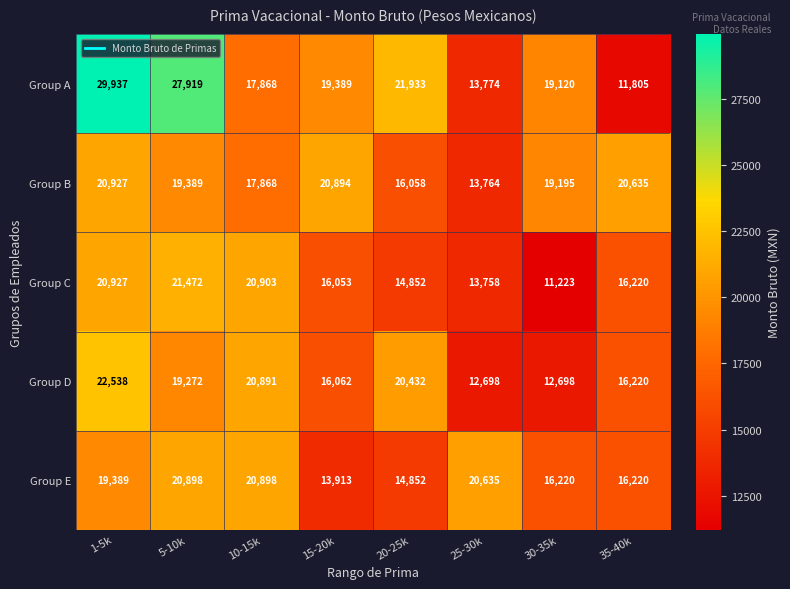

True or false: Group C has a value of 13758 at 25-30k.

True